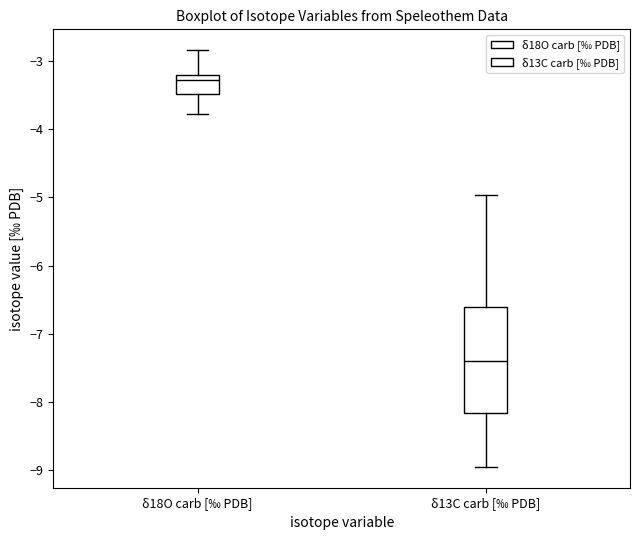

Which box's median line is the lowest?

δ13C carb [‰ PDB]